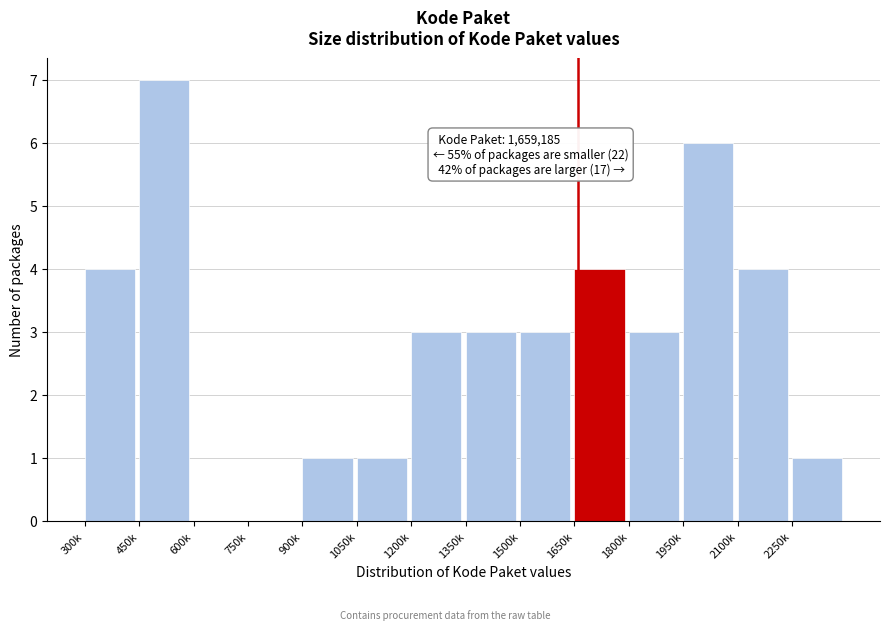

Reading left to right, what are all the values shown in this chart?

300k=4	450k=7	600k=0	750k=0	900k=1	1050k=1	1200k=3	1350k=3	1500k=3	1650k=4	1800k=3	1950k=6	2100k=4	2250k=1